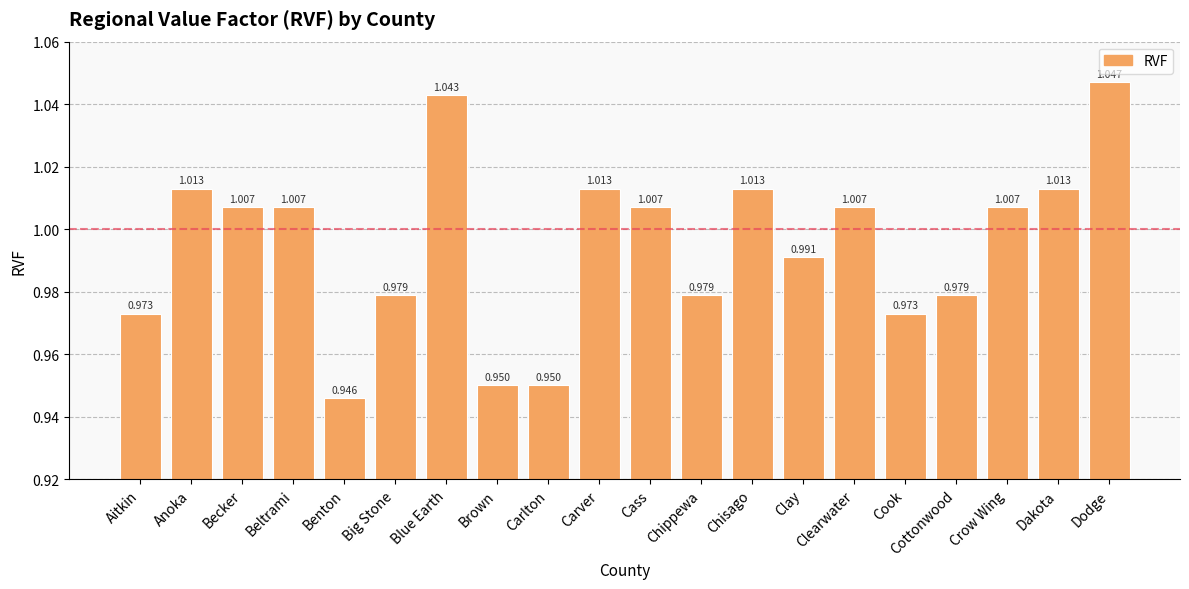

Which category has the highest value across all series?

Dodge